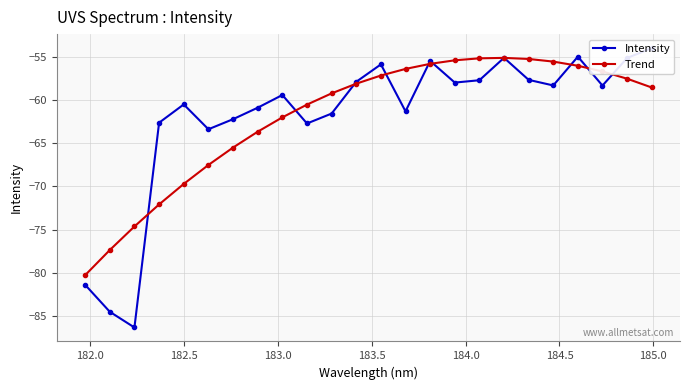

True or false: Trend and Intensity cross at least once.

True